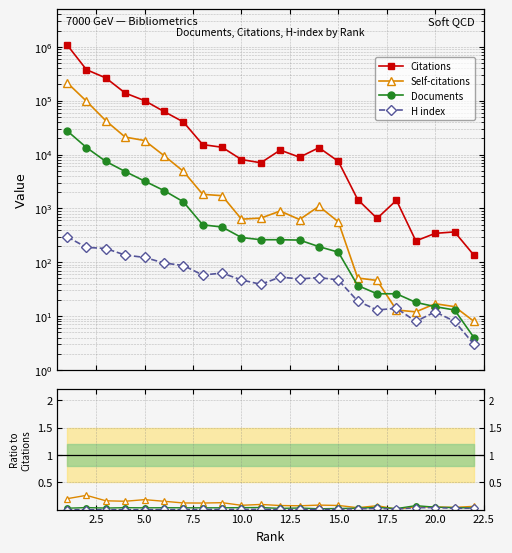

What are all the series names shown in the legend?

Citations, Self-citations, Documents, H index